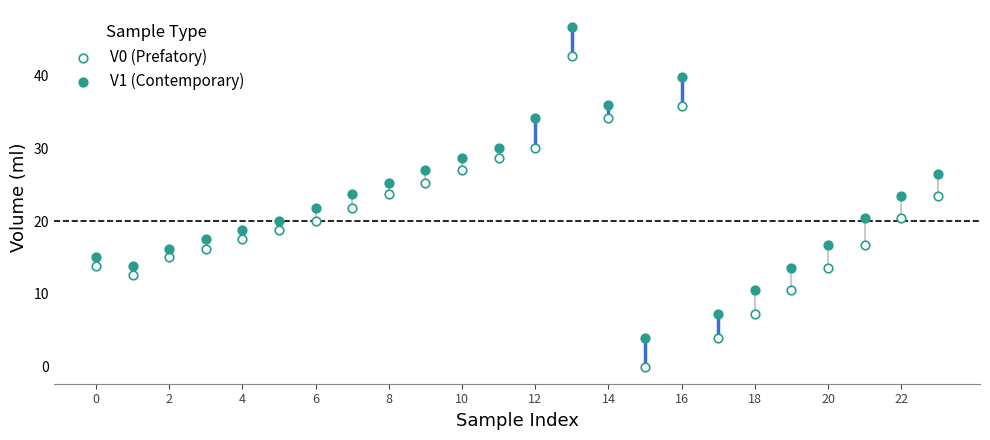

Across all data points, what is the range of Y values (max minus min)?

46.7